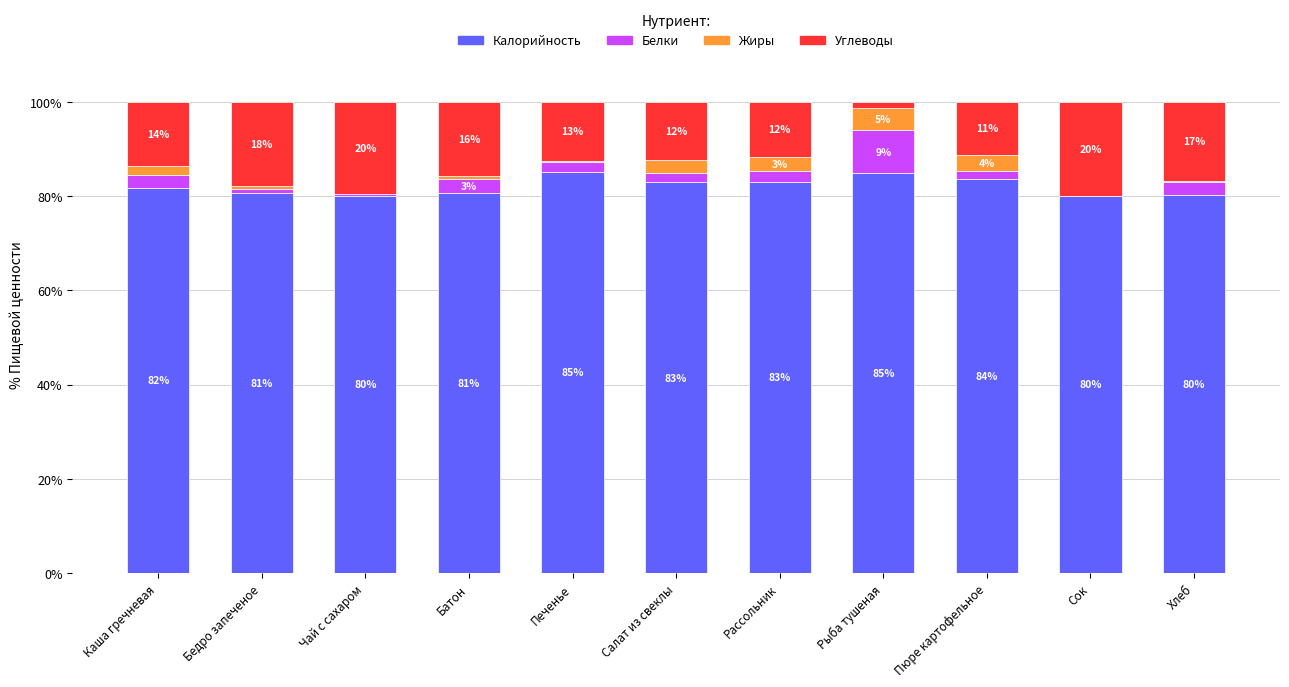

At which label is Калорийность closest to 82?

Каша гречневая